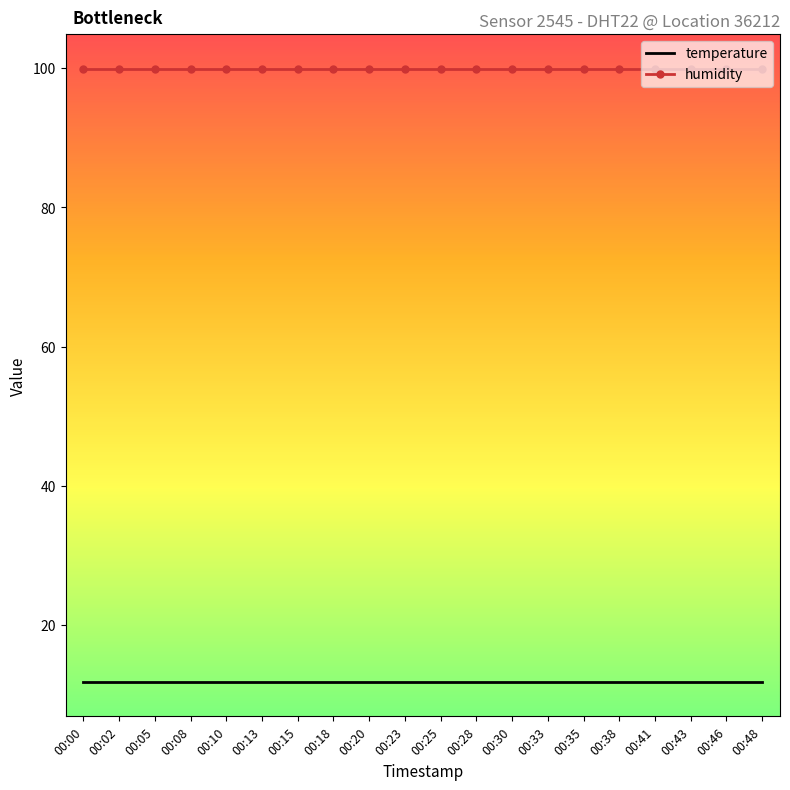

Rank the series by their maximum value, from highest to lowest.

humidity, temperature